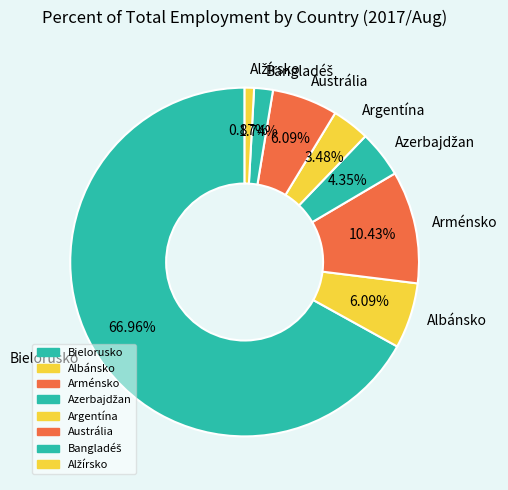

Count the number of slices in the pie.

8